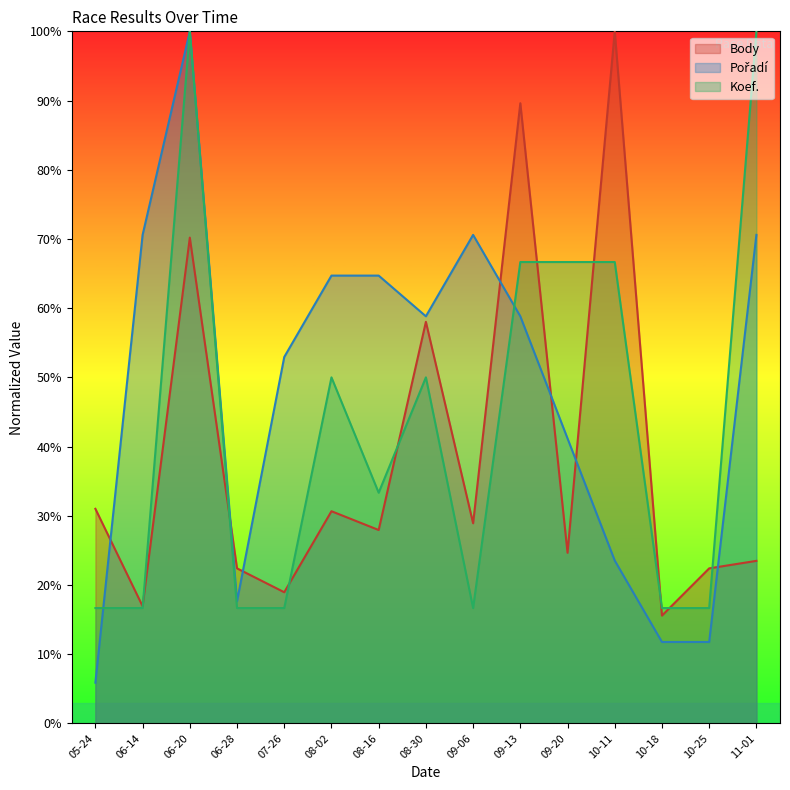

True or false: Koef. has a value of 113.1 at 09-13.

False